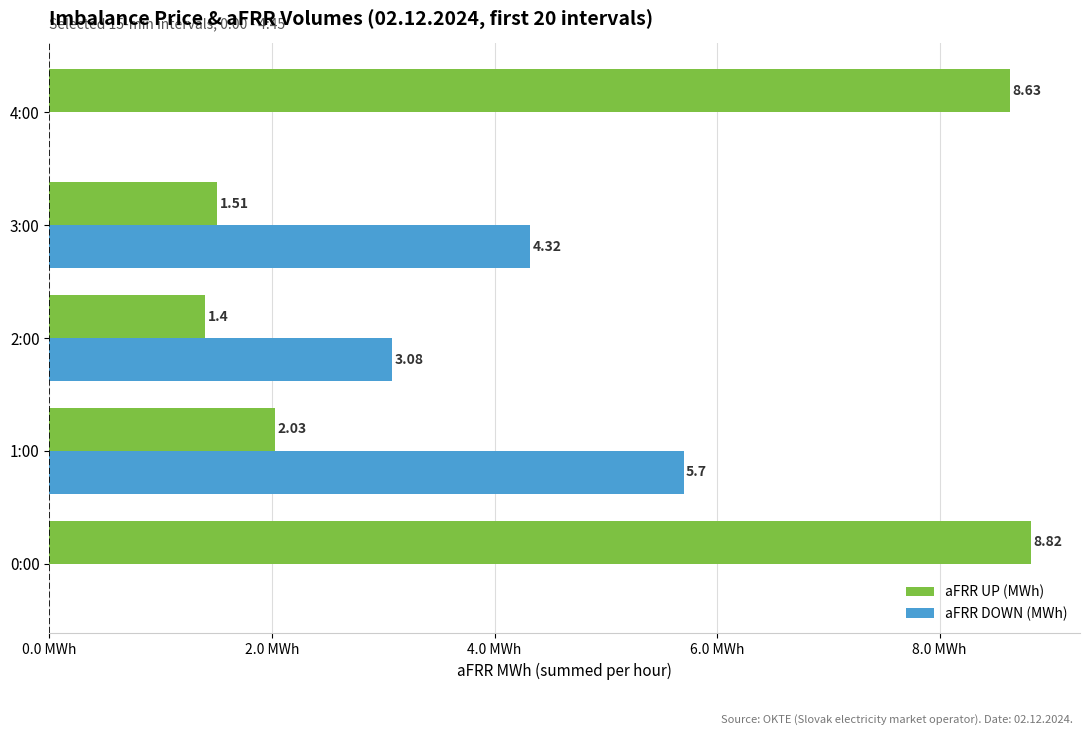

At which category is the sum across all series the highest?

0:00